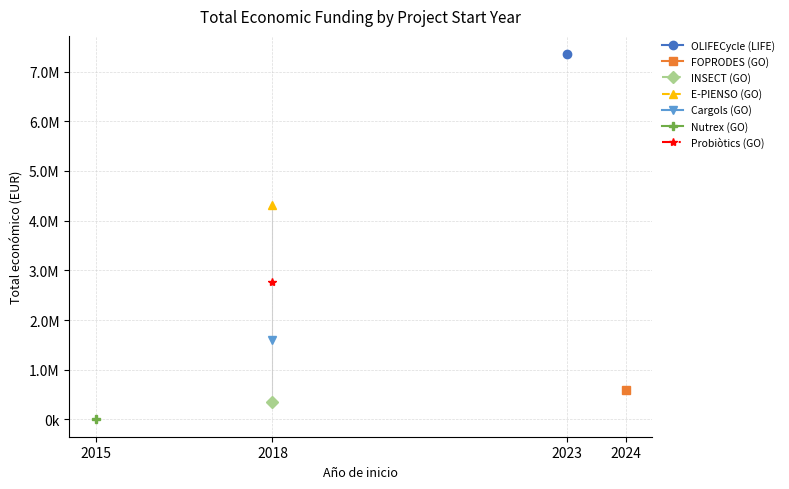

Reading right to left, list all the values displayed in this chart.

2769359	18200	1597786	4316373	344243	599211	7352422